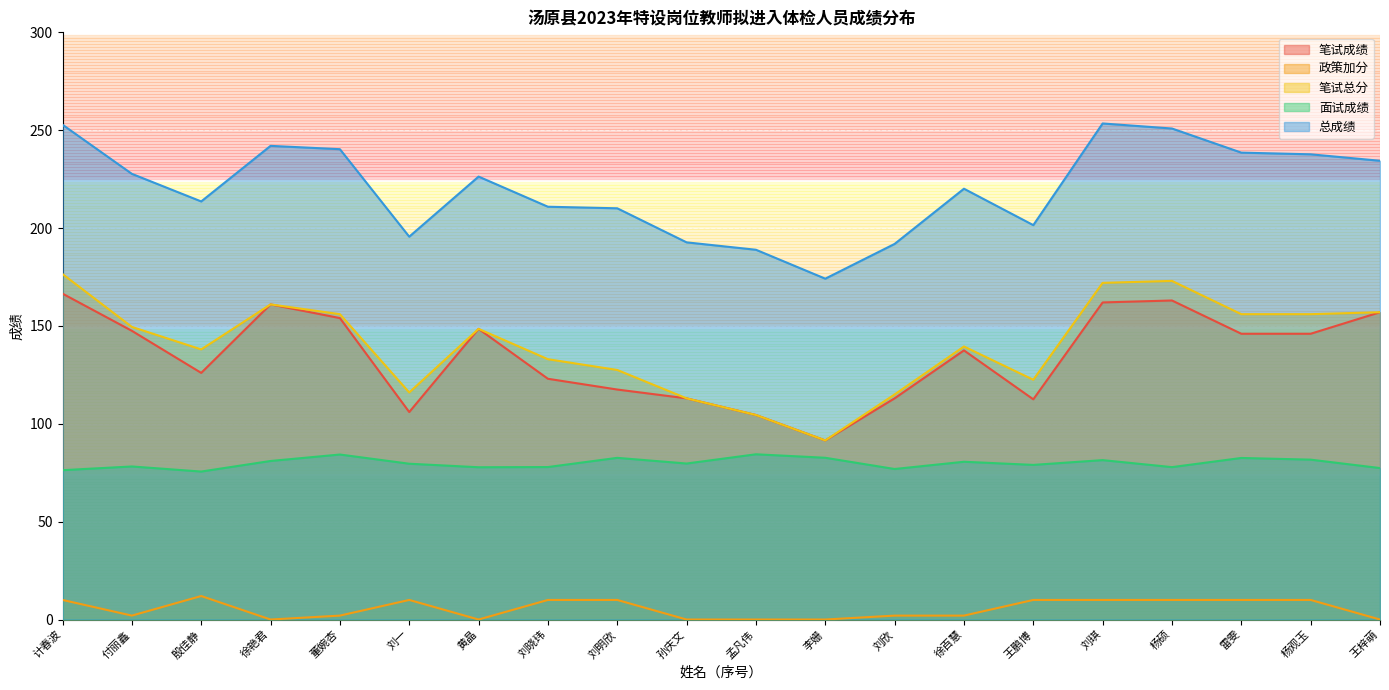

Where is the first local minimum for 政策加分?

付丽鑫